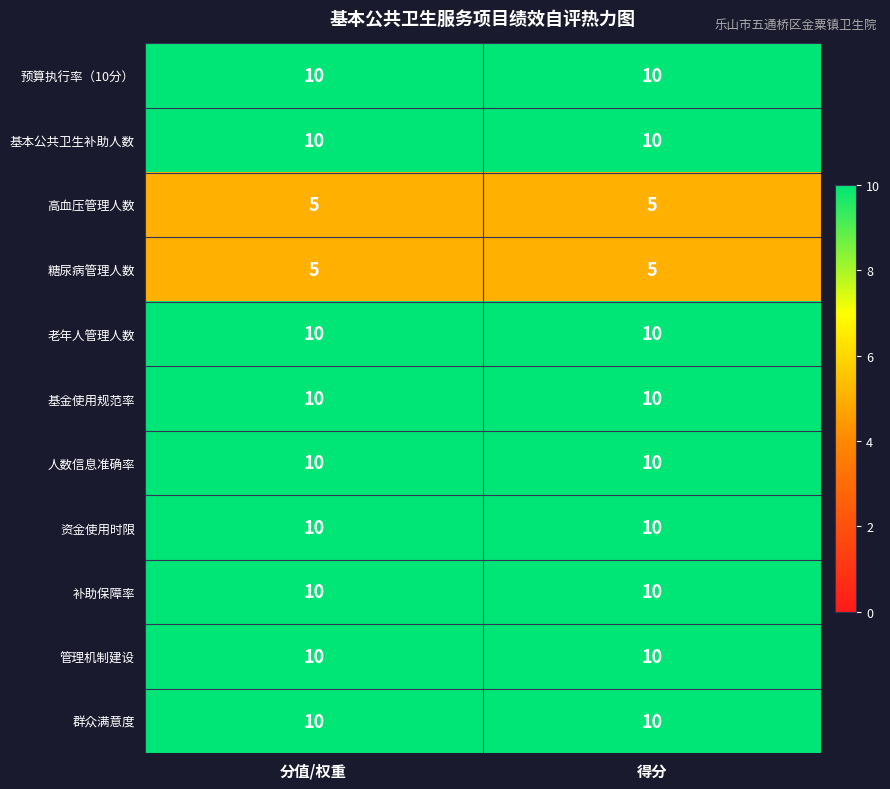

At how many categories does at least one series exceed 5?

2